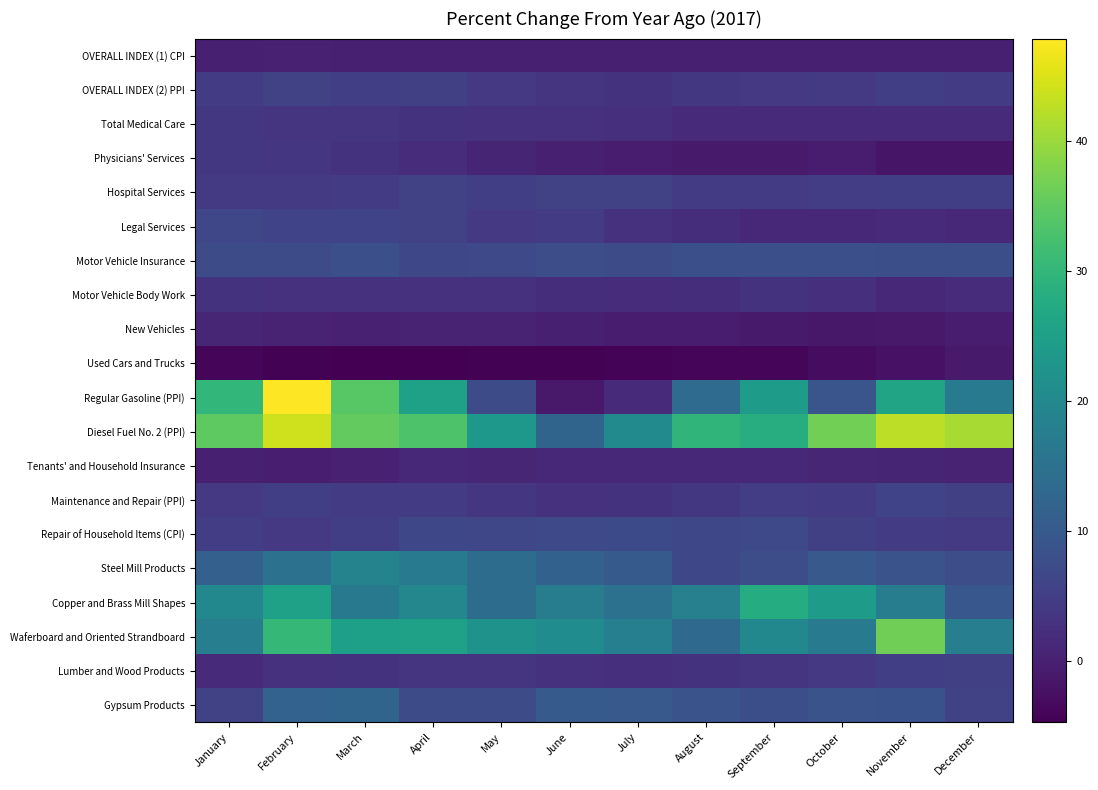

At how many categories does at least one series exceed 12?

12